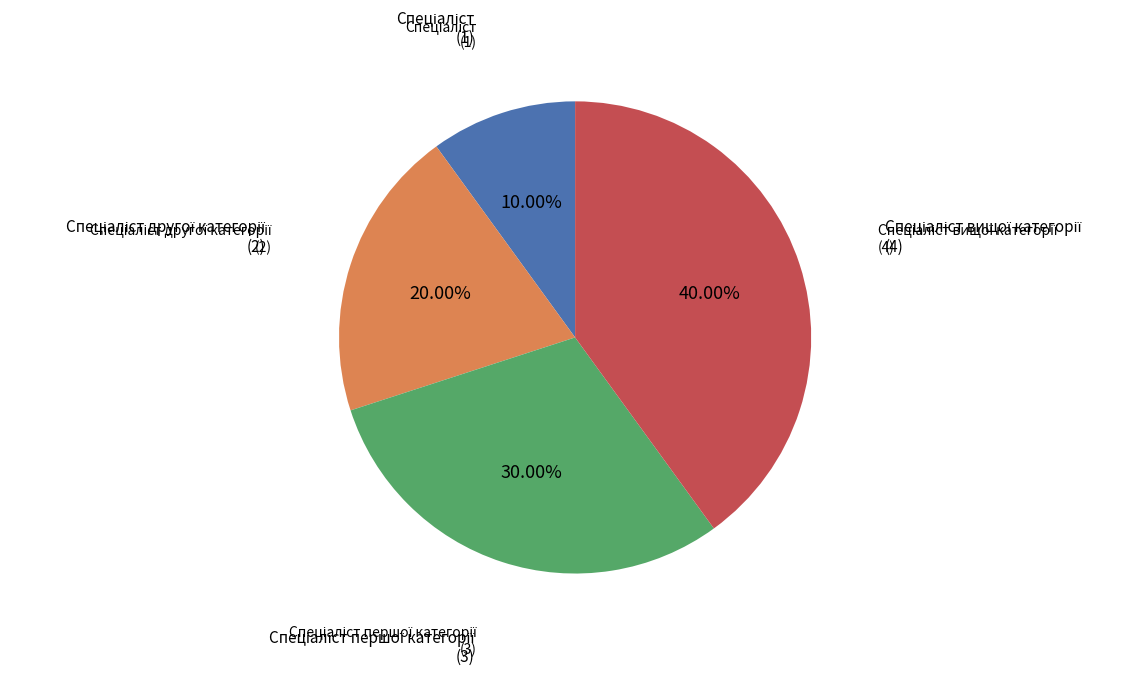

Is there a majority slice in this chart?

No